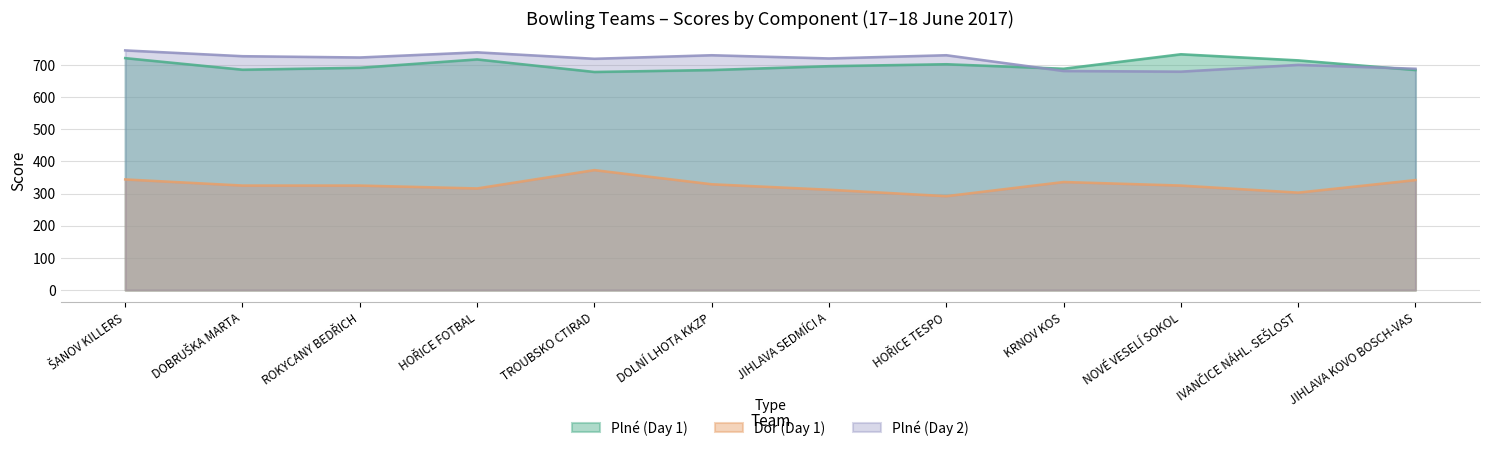

Between DOLNÍ LHOTA KKZP and JIHLAVA KOVO BOSCH-VAS, which is larger?

DOLNÍ LHOTA KKZP